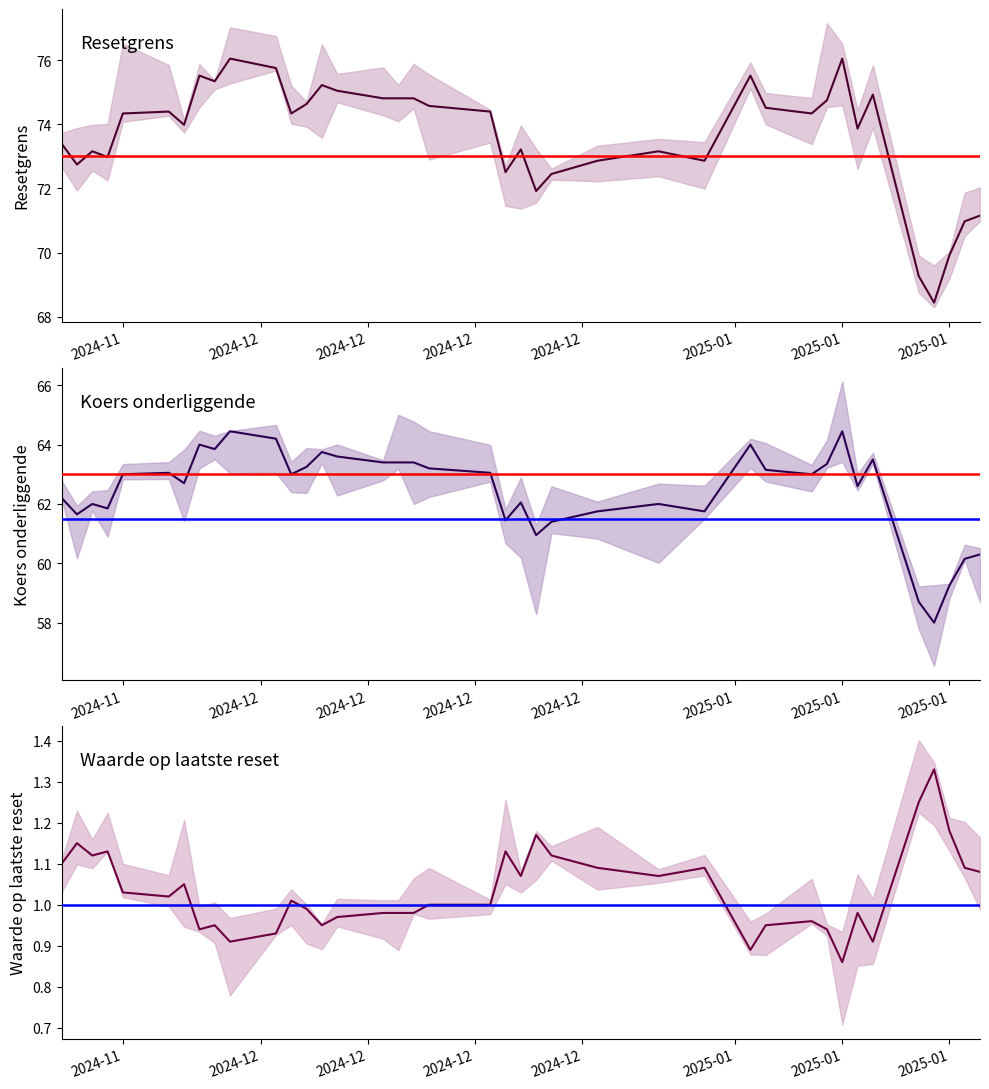

In Koers onderliggende, how many points are lower than both neighbors (excluding endpoints)?

11